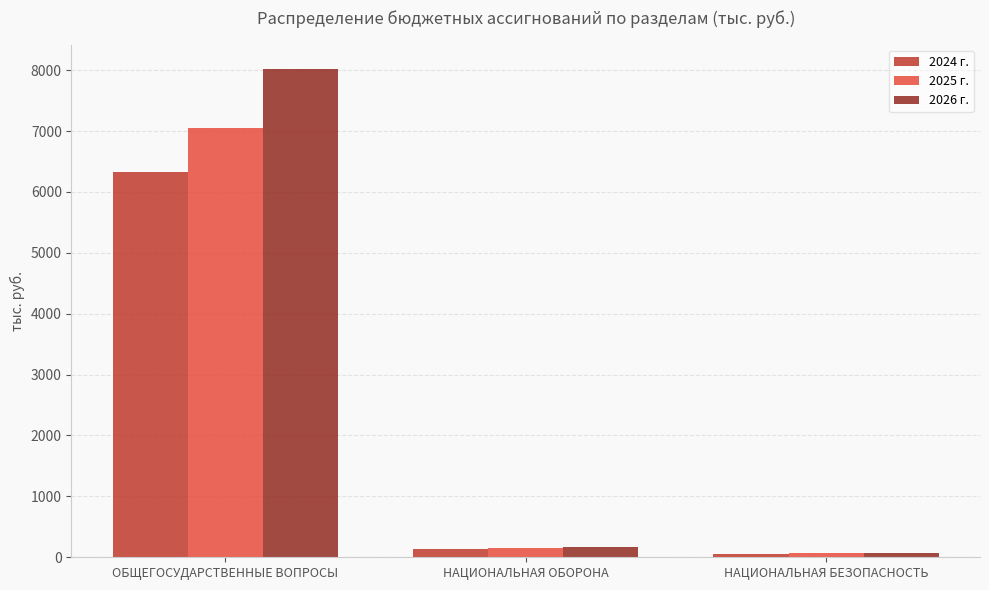

How many bars are there in total?

9